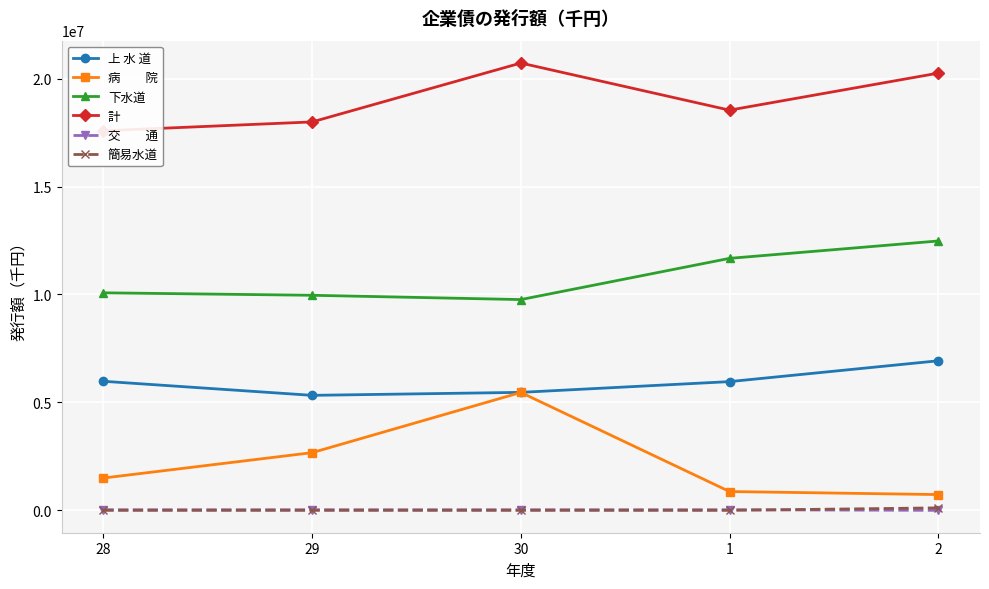

At which label is 交　　通 closest to 15000?

28